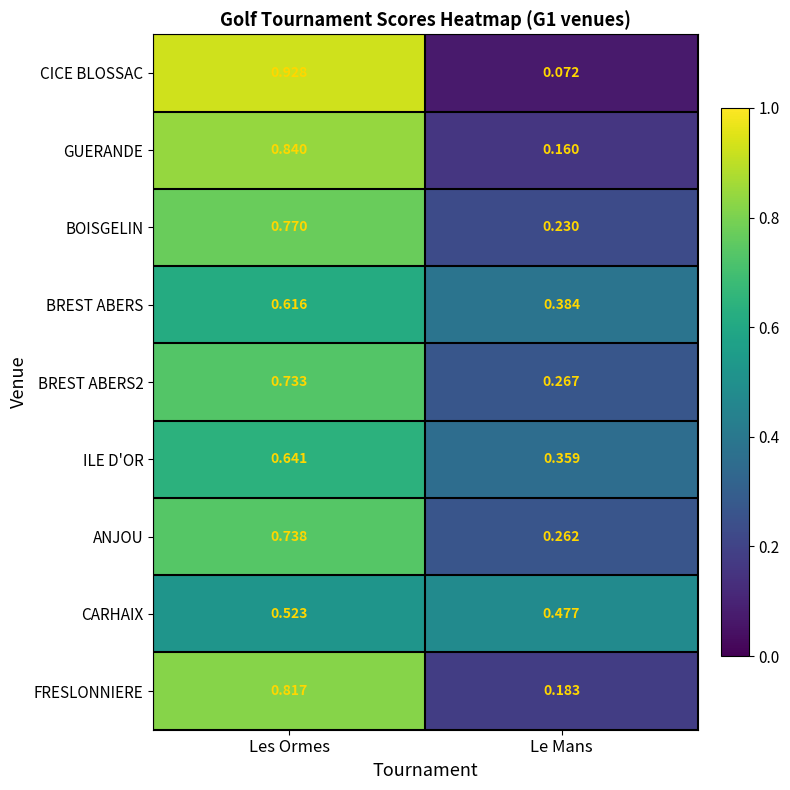

At which label does BREST ABERS2 reach its minimum?

Le Mans